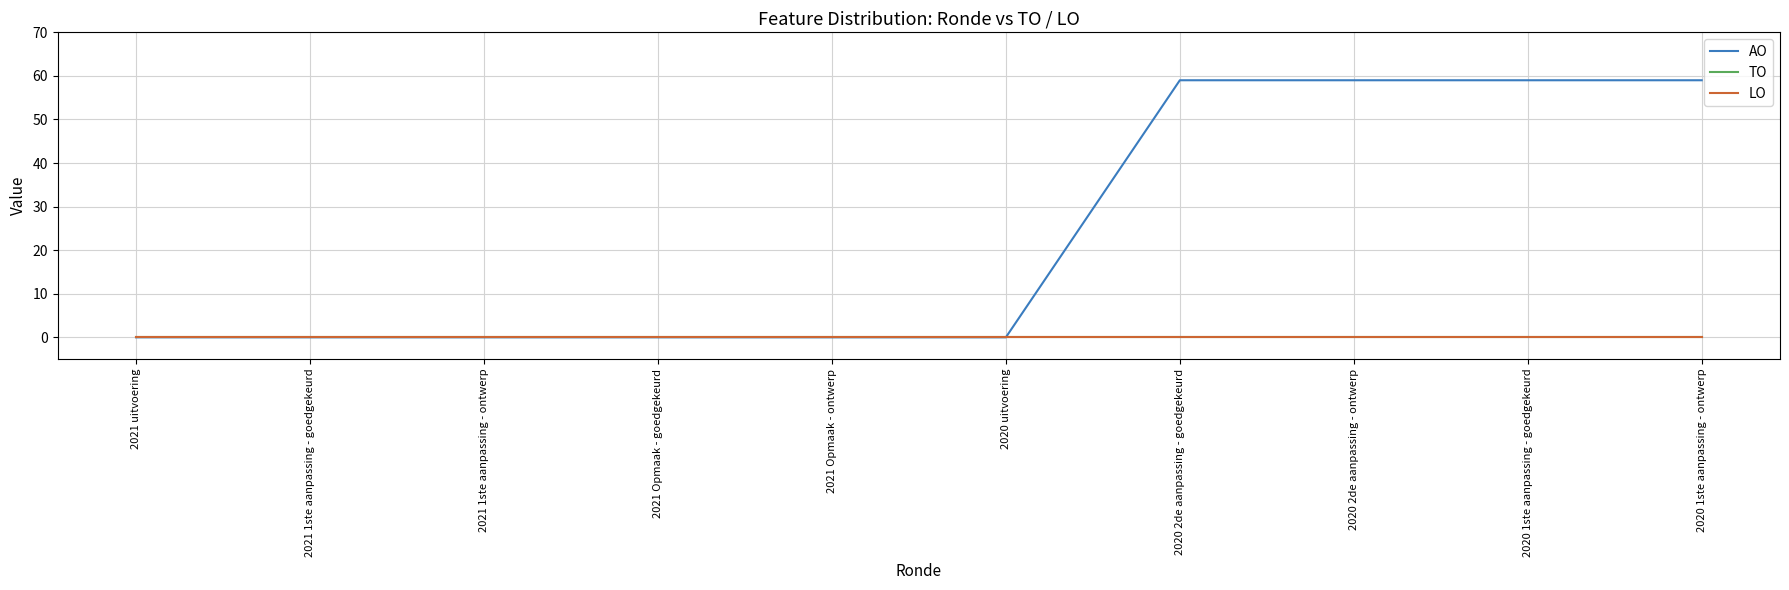

Count the AO values in the range 0 to 59.

10